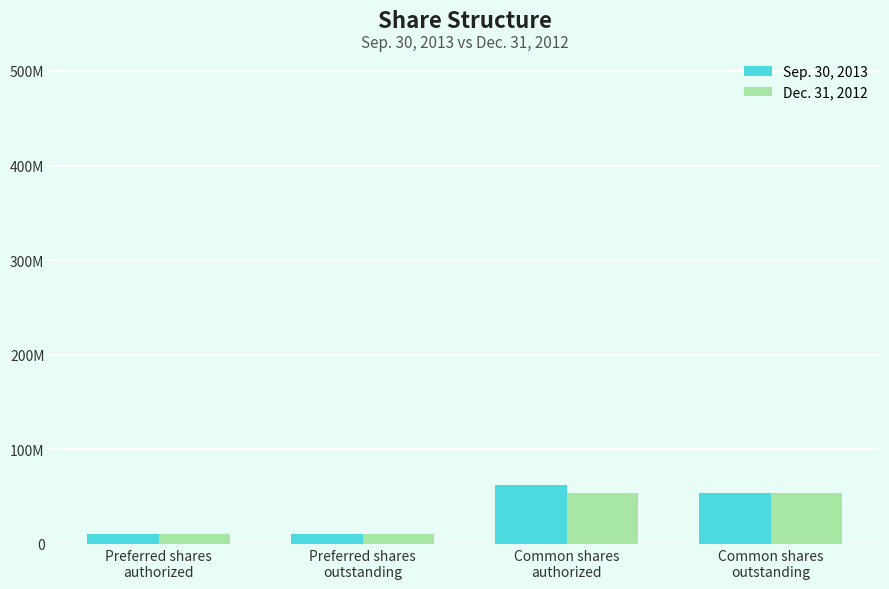

What are all the series names shown in the legend?

Sep. 30, 2013, Dec. 31, 2012